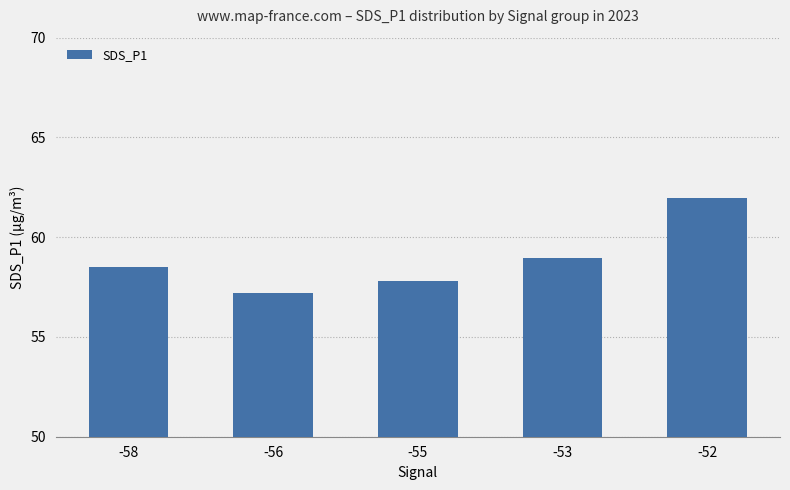

How many data points are above 58?

3